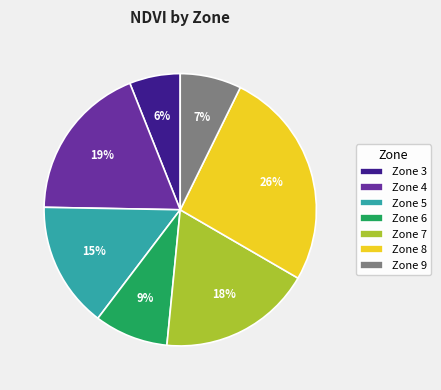

Combined, do Zone 6 and Zone 5 account for over 50%?

No